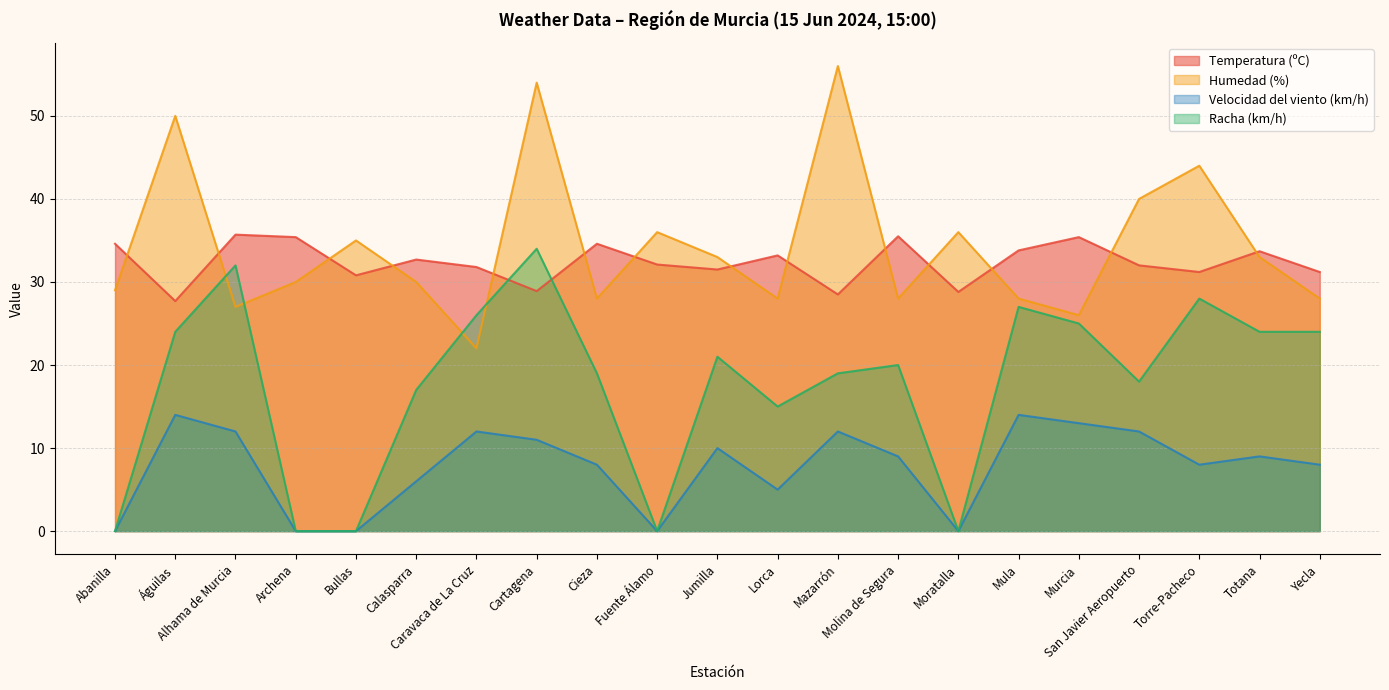

At which category is the sum across all series the highest?

Cartagena